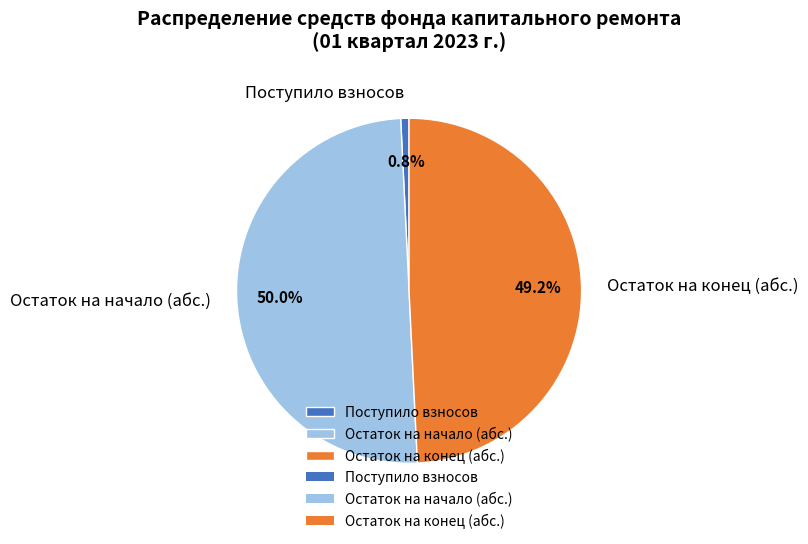

Which slice is the smallest?

Поступило взносов